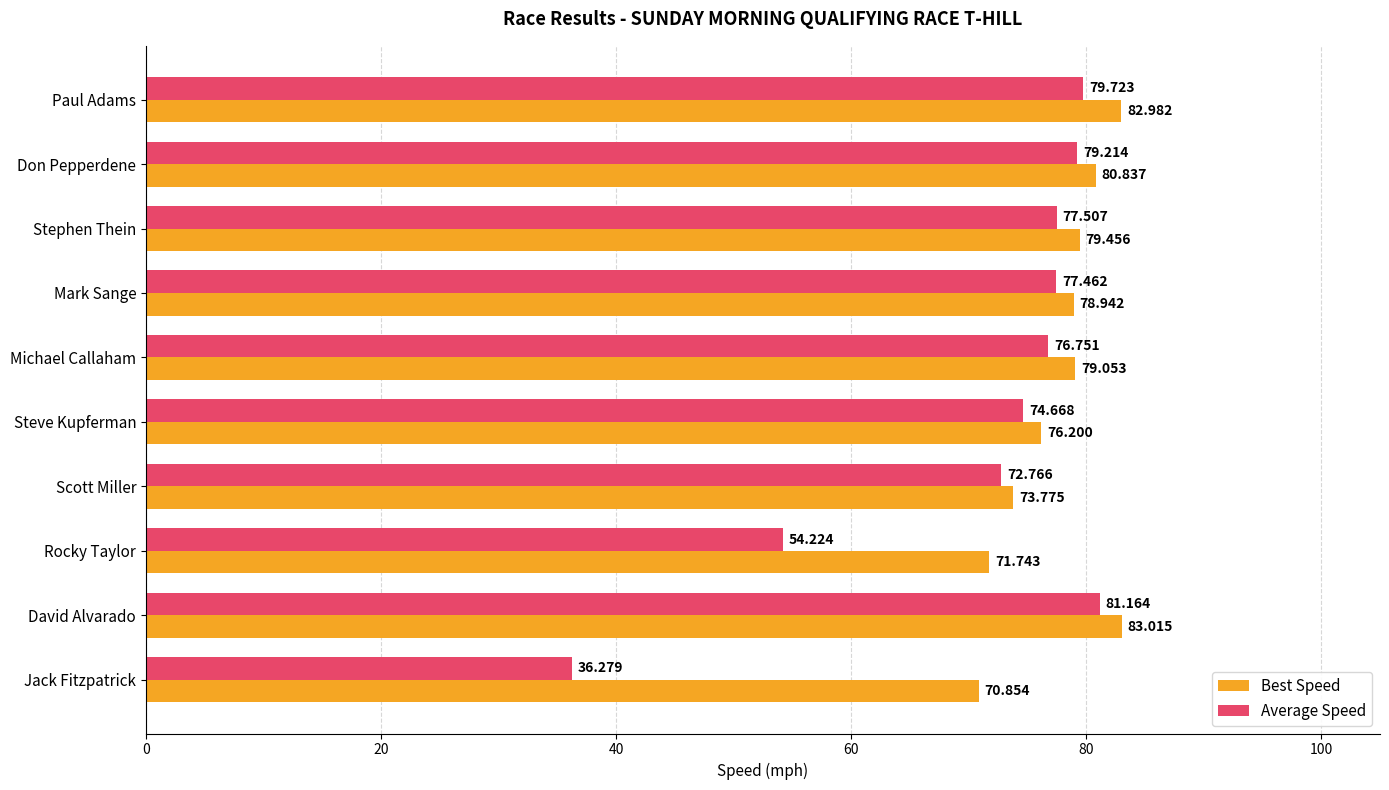

At which category is the sum across all series the highest?

David Alvarado